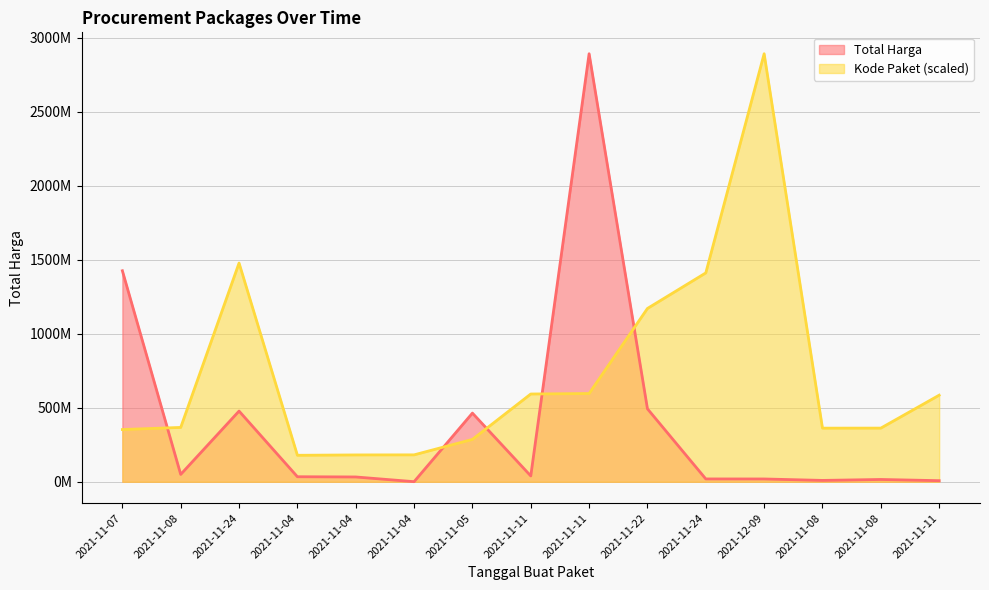

Where is the first local maximum for Kode Paket?

2021-11-24